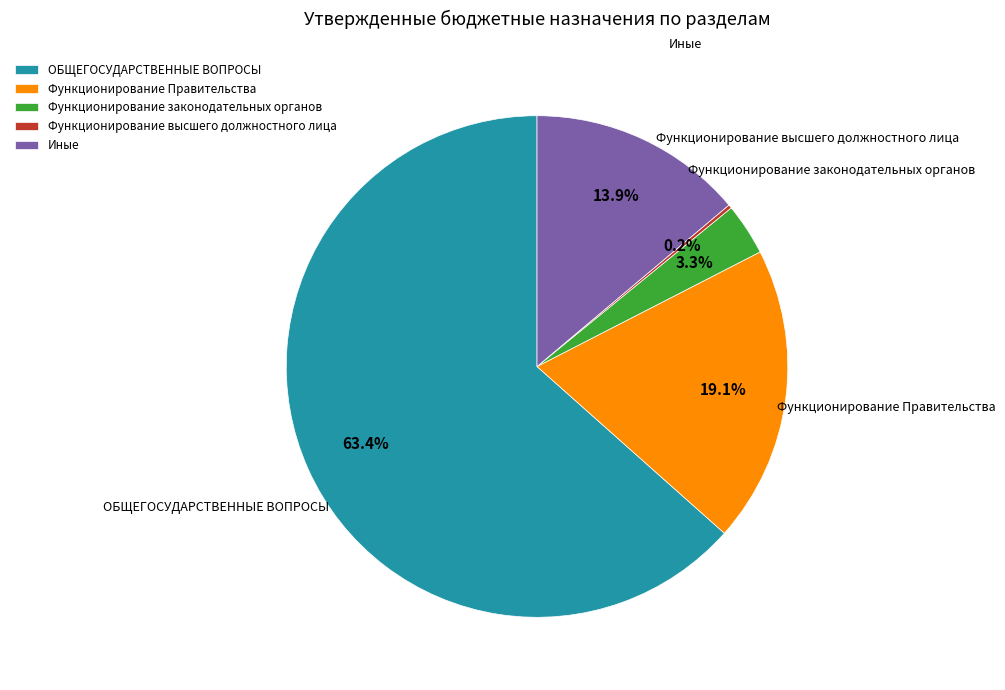

Do Функционирование Правительства and Функционирование законодательных органов together represent more than half of the pie?

No